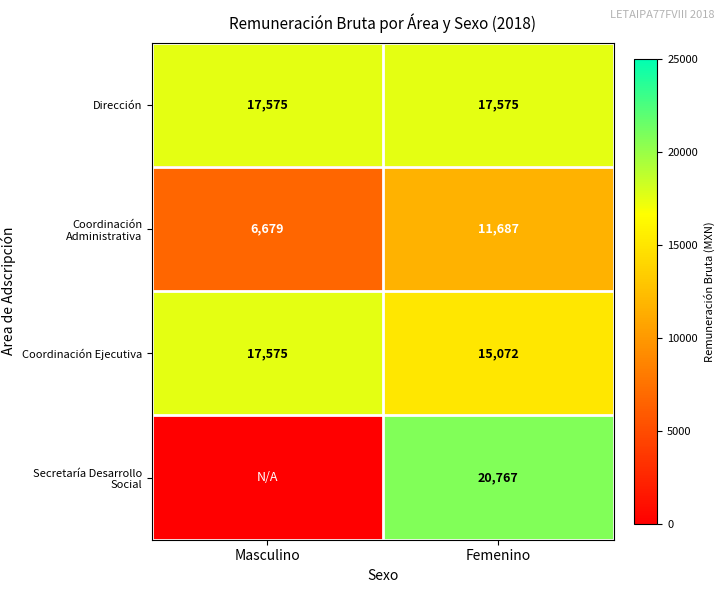

List the labels in order of Coordinación Administrativa value, smallest first.

Masculino, Femenino